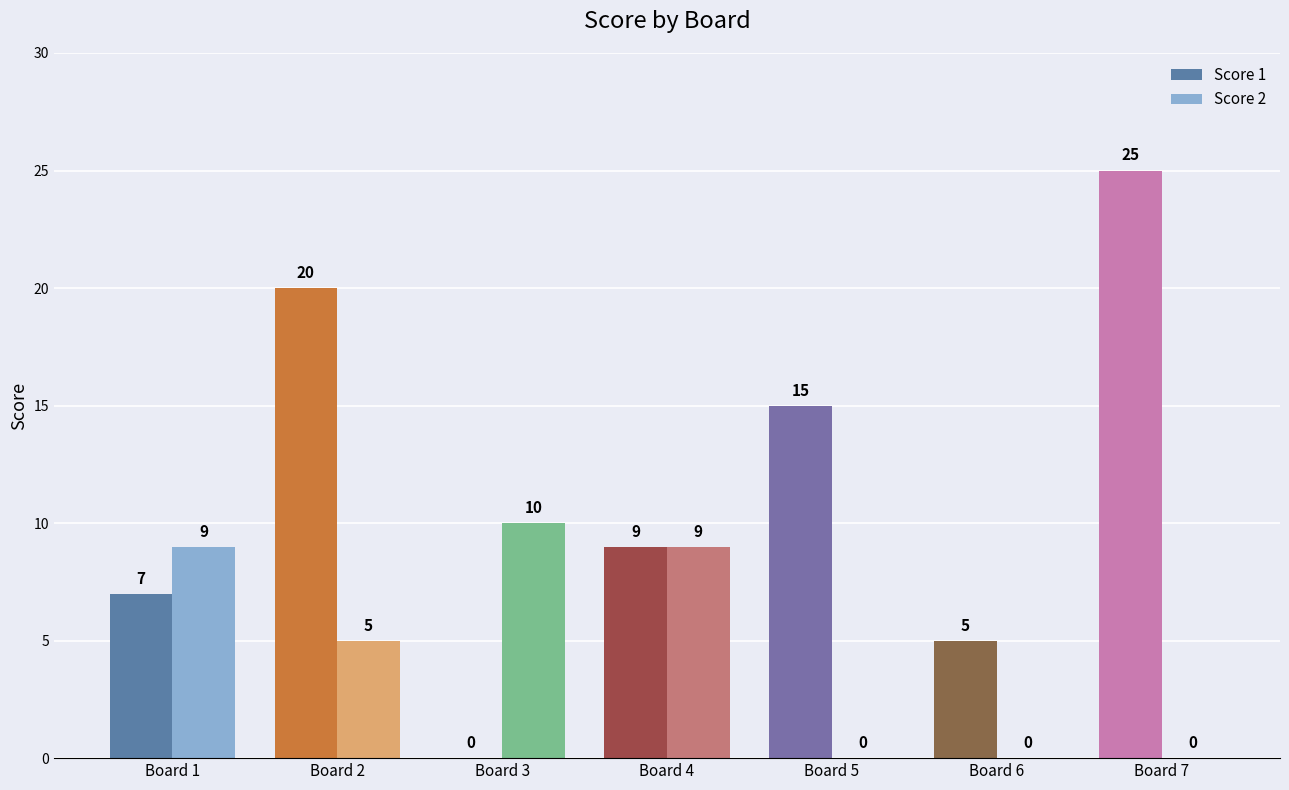

Which category has the highest value in the Score 1 series?

Board 7